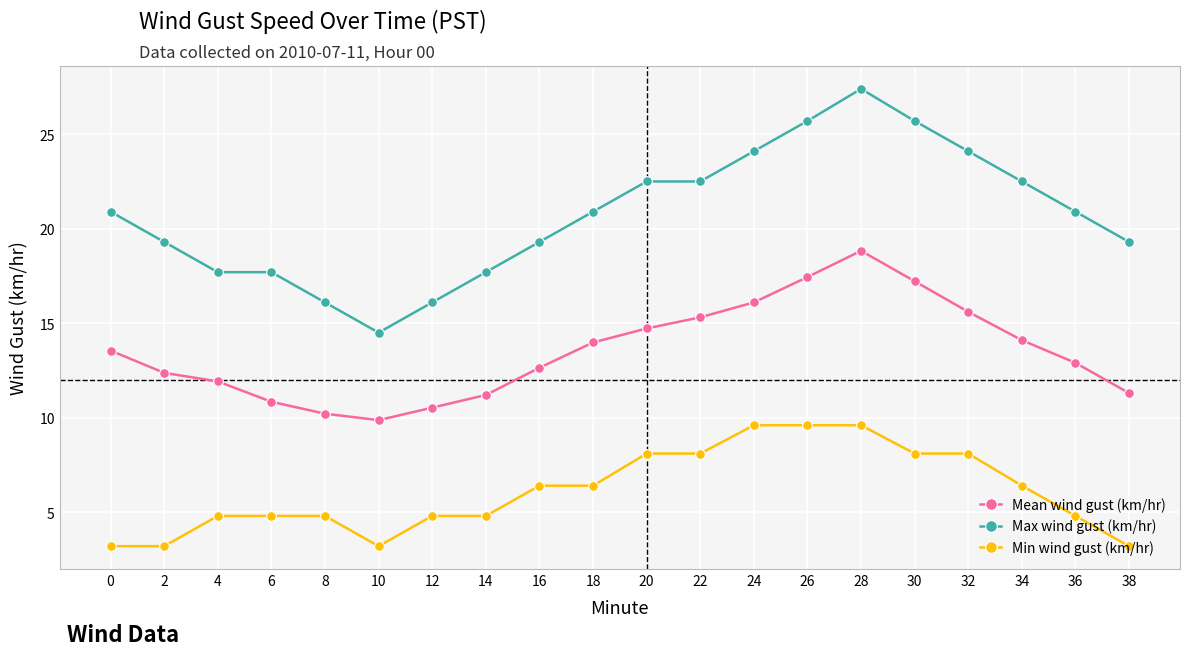

What is the value of the Mean wind gust (km/hr) point at the 12th from the left?

15.3